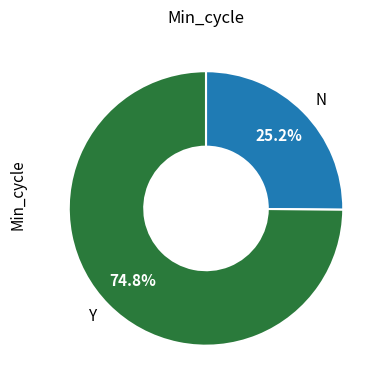

Which category has the smallest portion of the pie?

N